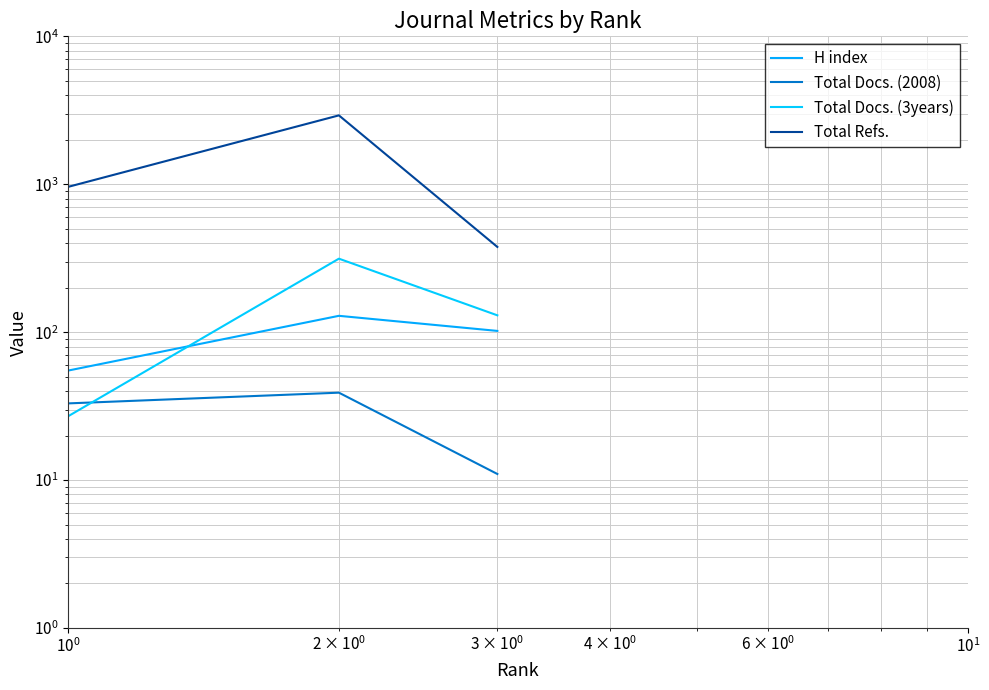

What is the minimum value shown in the chart?

11